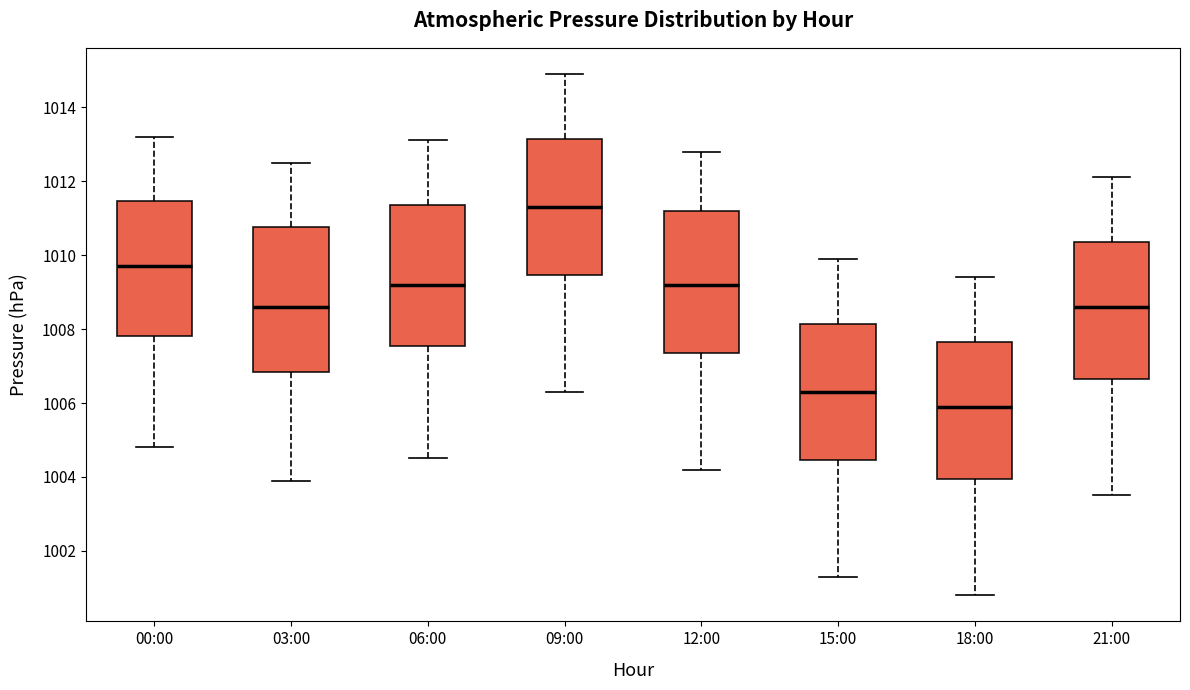

Reading left to right, transcribe this box plot: for each box, give where its median line is, the range the box spans, and where its two whiskers end, as read against the y-axis. The values are not printed on the chart, so give them approximately, as read against the axis.

00:00: median 1009.8, box 1007.8 to 1011.4, whiskers 1004.8 to 1013.2
03:00: median 1008.6, box 1006.8 to 1010.8, whiskers 1004.0 to 1012.6
06:00: median 1009.2, box 1007.6 to 1011.4, whiskers 1004.6 to 1013.2
09:00: median 1011.4, box 1009.4 to 1013.2, whiskers 1006.4 to 1015.0
12:00: median 1009.2, box 1007.4 to 1011.2, whiskers 1004.2 to 1012.8
15:00: median 1006.4, box 1004.4 to 1008.2, whiskers 1001.4 to 1010.0
18:00: median 1006.0, box 1004.0 to 1007.6, whiskers 1000.8 to 1009.4
21:00: median 1008.6, box 1006.6 to 1010.4, whiskers 1003.6 to 1012.2